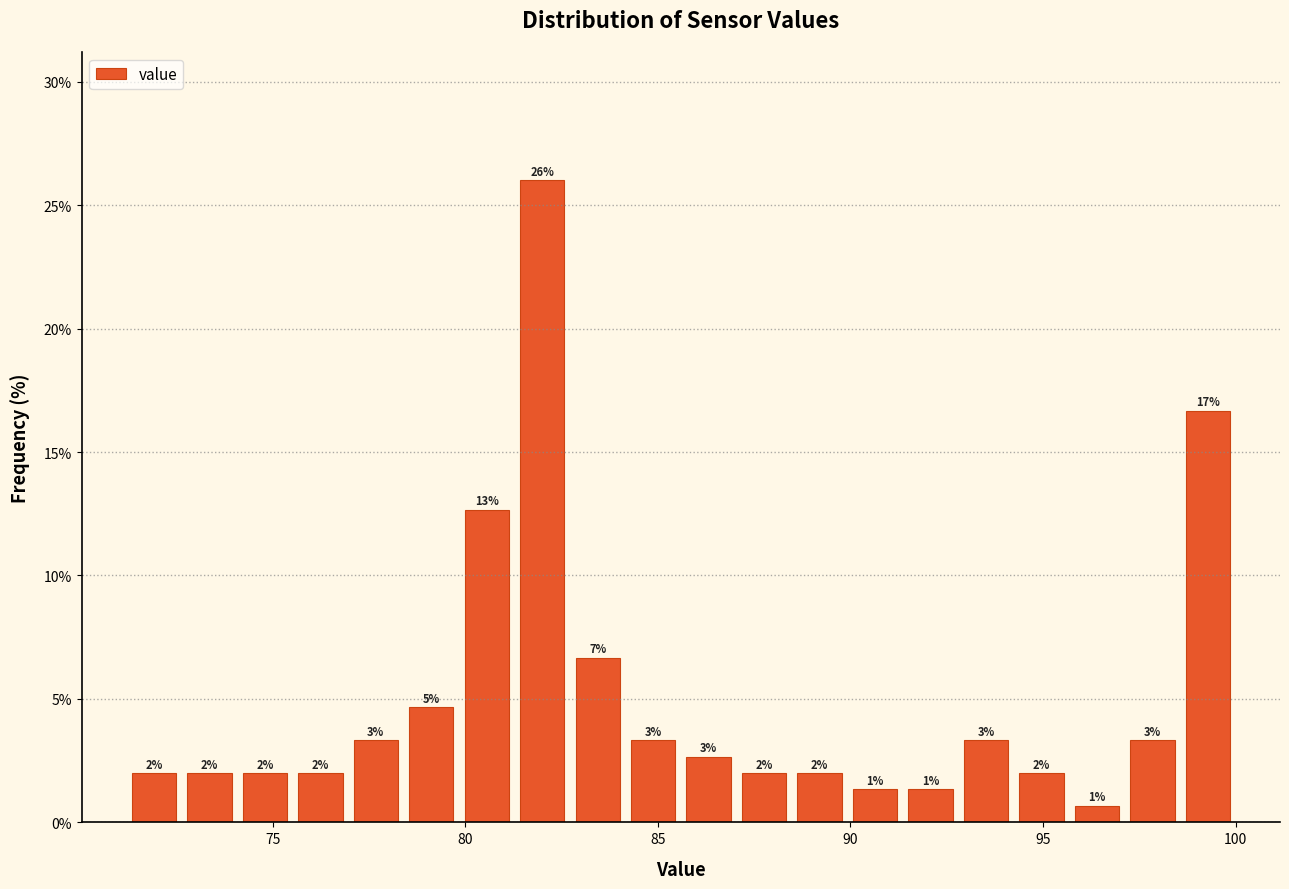

Around what value on the x-axis is the tallest bar? Give the approximate position of its centre, as read against the axis.

82.0